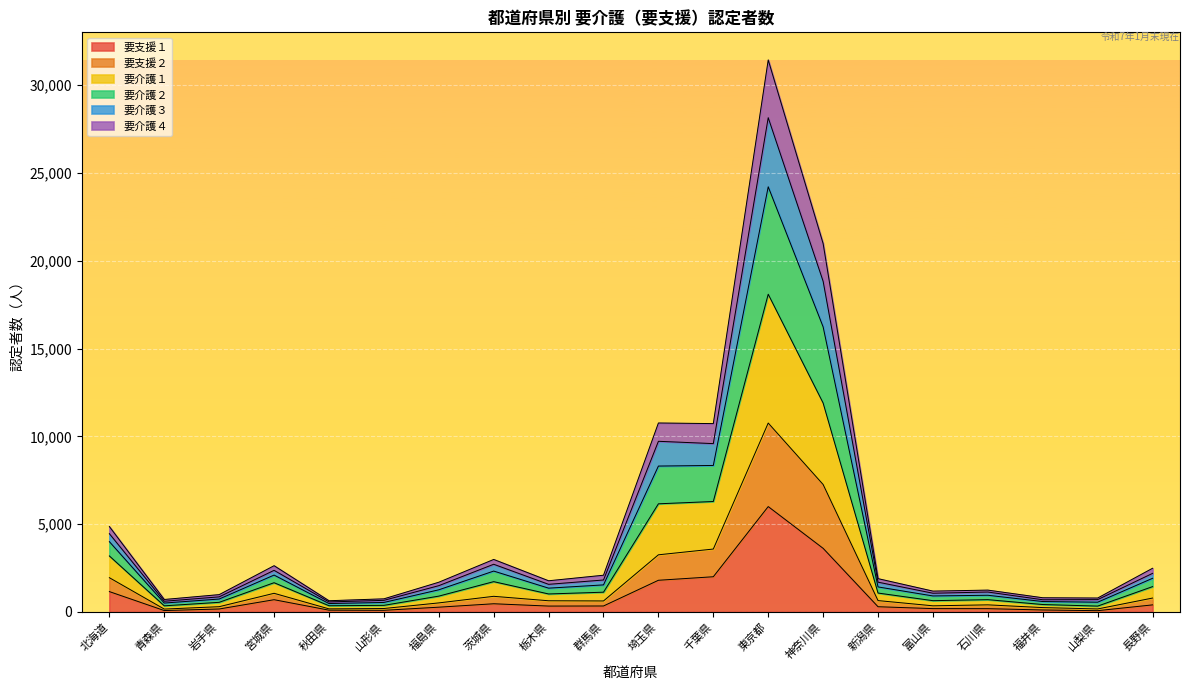

At which category is the sum across all series the highest?

東京都